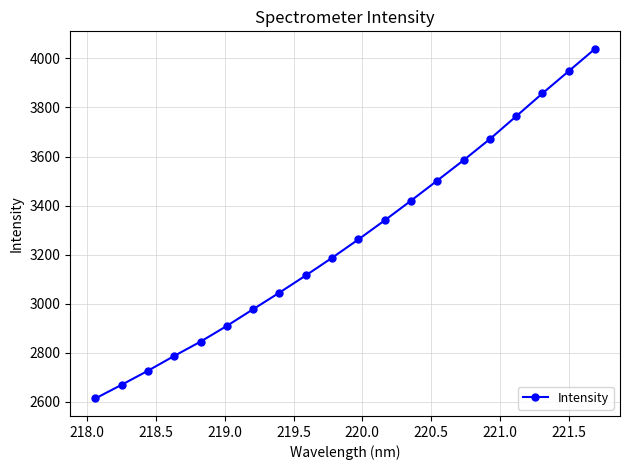

What is the value of the 7th point from the left?

2977.1